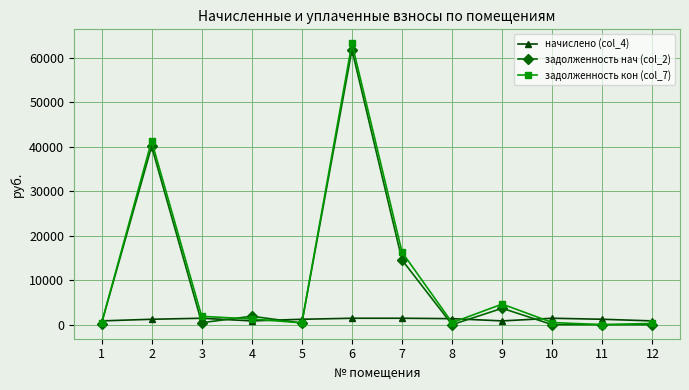

What is the total value across all series at 2?

82612.2